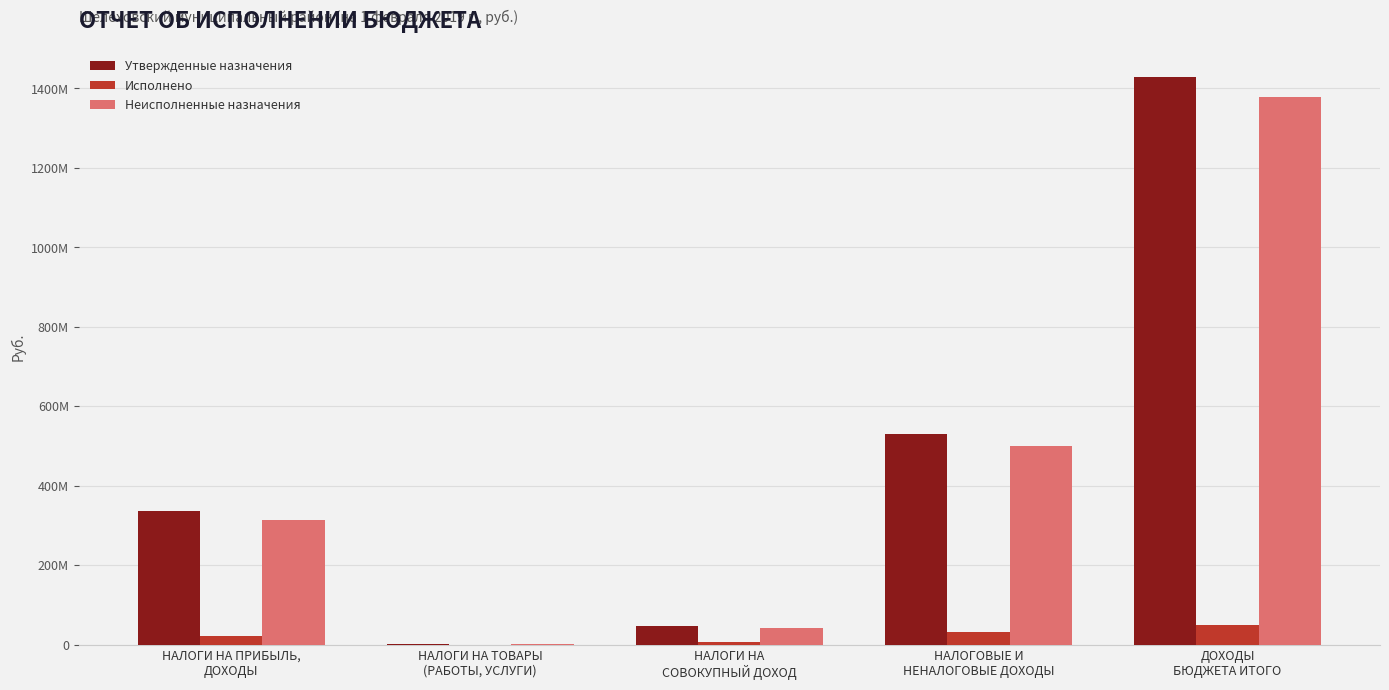

What are all the series names shown in the legend?

Утвержденные назначения, Исполнено, Неисполненные назначения